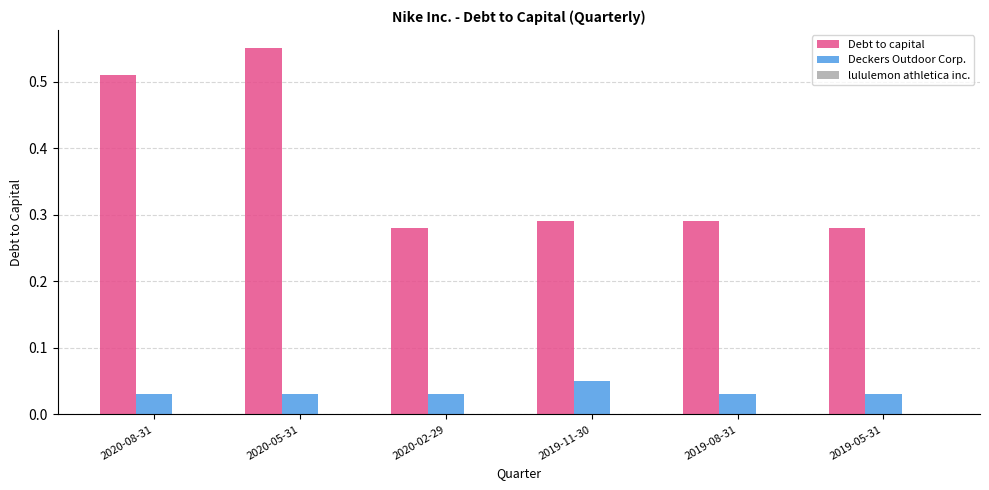

How many groups of bars are there?

6